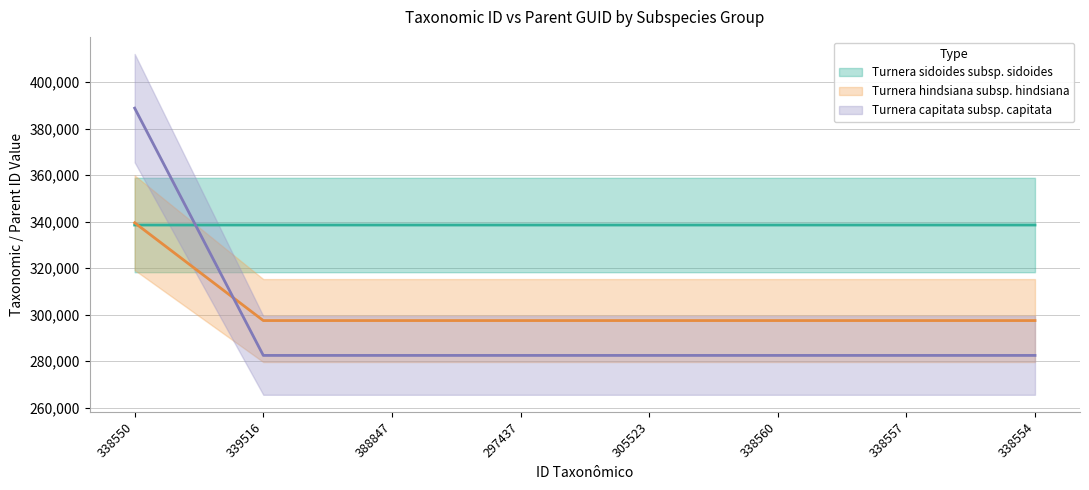

Is it true that Turnera hindsiana subsp. hindsiana equals 297434 at 338557?

True